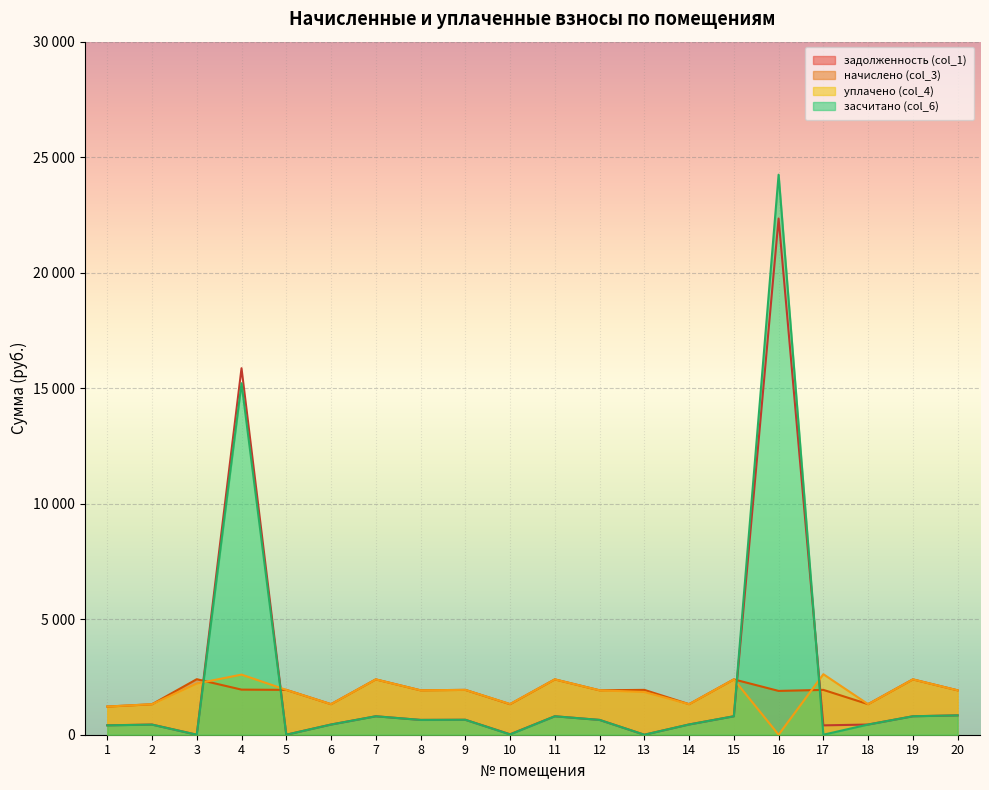

What is the difference between the maximum and minimum values in the уплачено (col_4) series?

2619.1